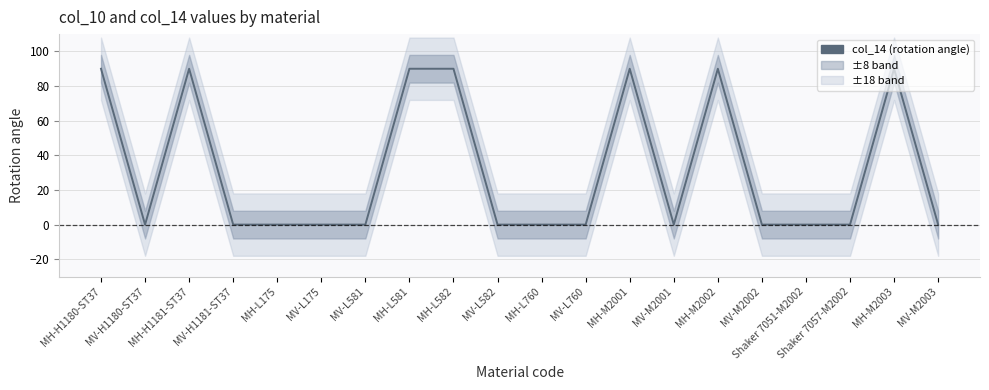

What is the change in value from MH-H1181-ST37 to MV-L582?

-90